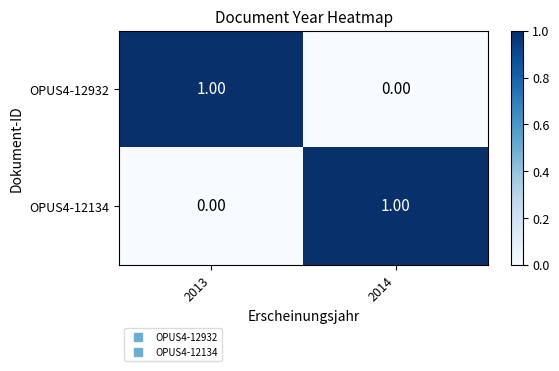

Is the value of OPUS4-12932 at 2014 greater than the value of OPUS4-12134 at 2014?

No